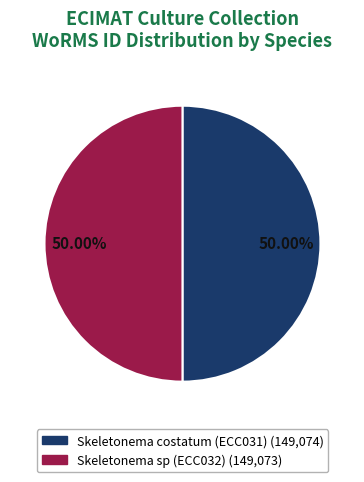

To the nearest percent, what percentage of the pie is Skeletonema sp (ECC032)?

50%